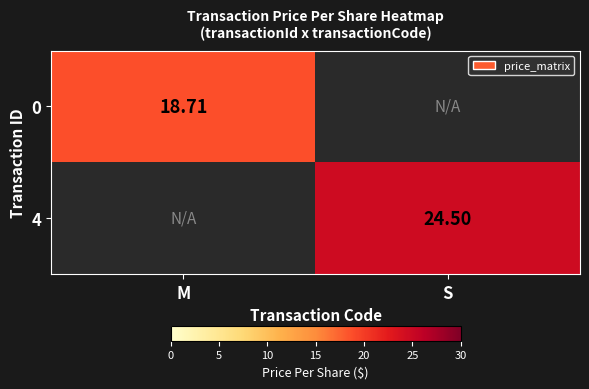

How many positive values does the 0 series have?

1